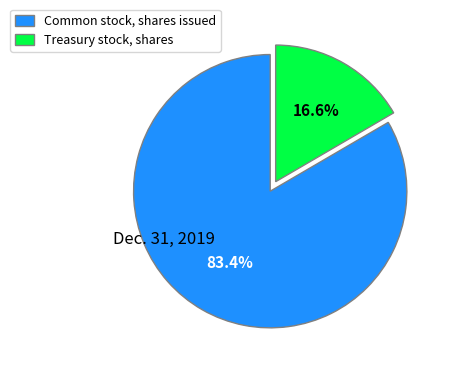

Does Common stock, shares issued account for over 50% of the chart?

Yes